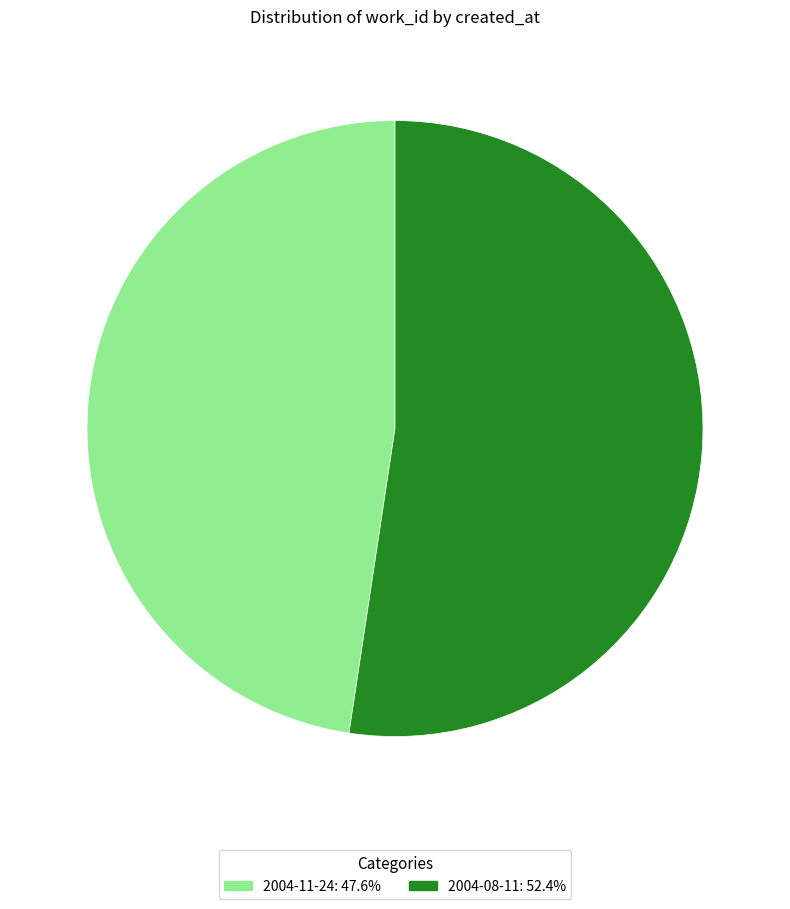

The 2004-11-24 slice represents 41% of the pie. True or false?

False